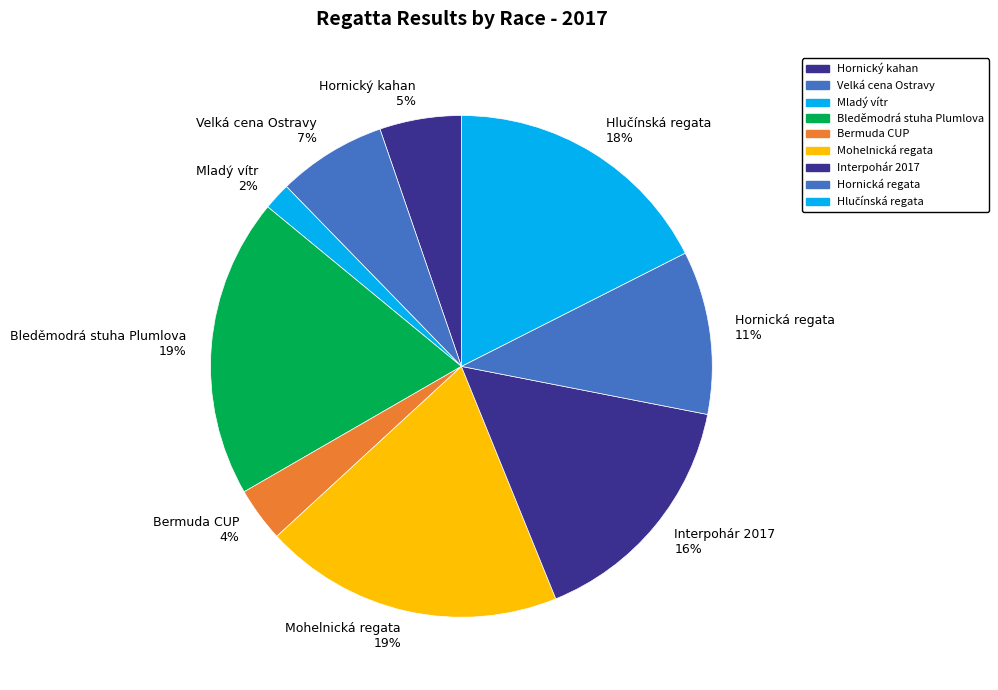

To the nearest percent, what percentage of the pie is Mohelnická regata?

19%